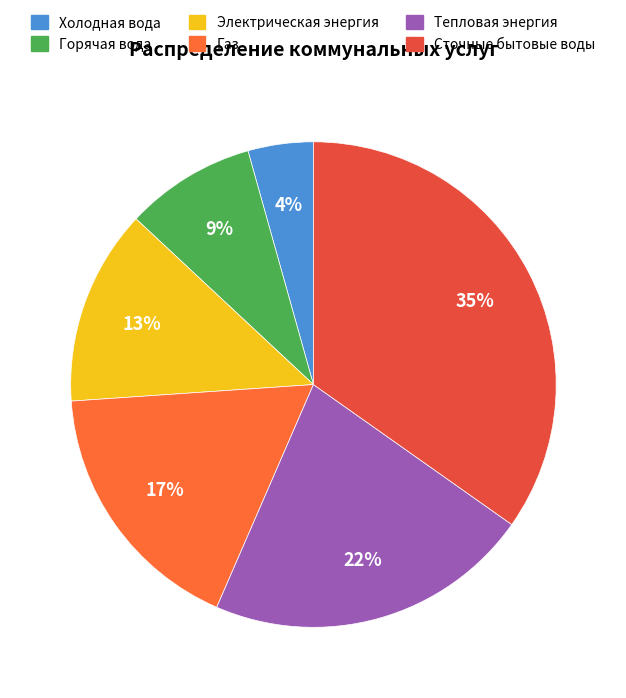

Rank the categories by value from highest to lowest.

Сточные бытовые воды, Тепловая энергия, Газ, Электрическая энергия, Горячая вода, Холодная вода